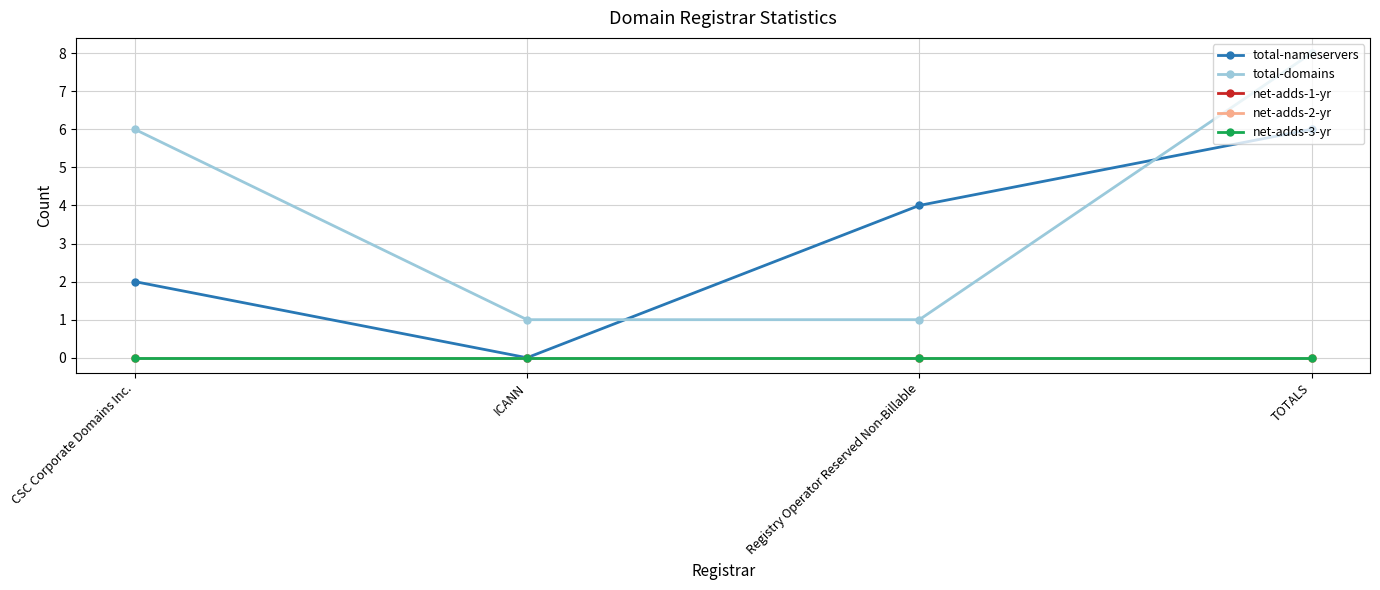

In total-nameservers, how many points are lower than both neighbors (excluding endpoints)?

1